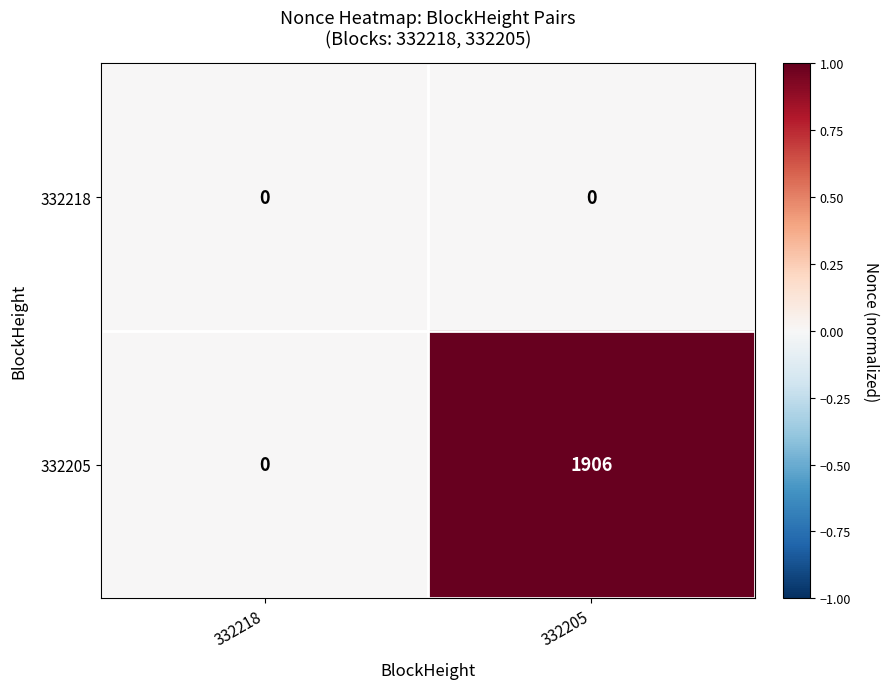

What is the sum of all 332205 values?

1906